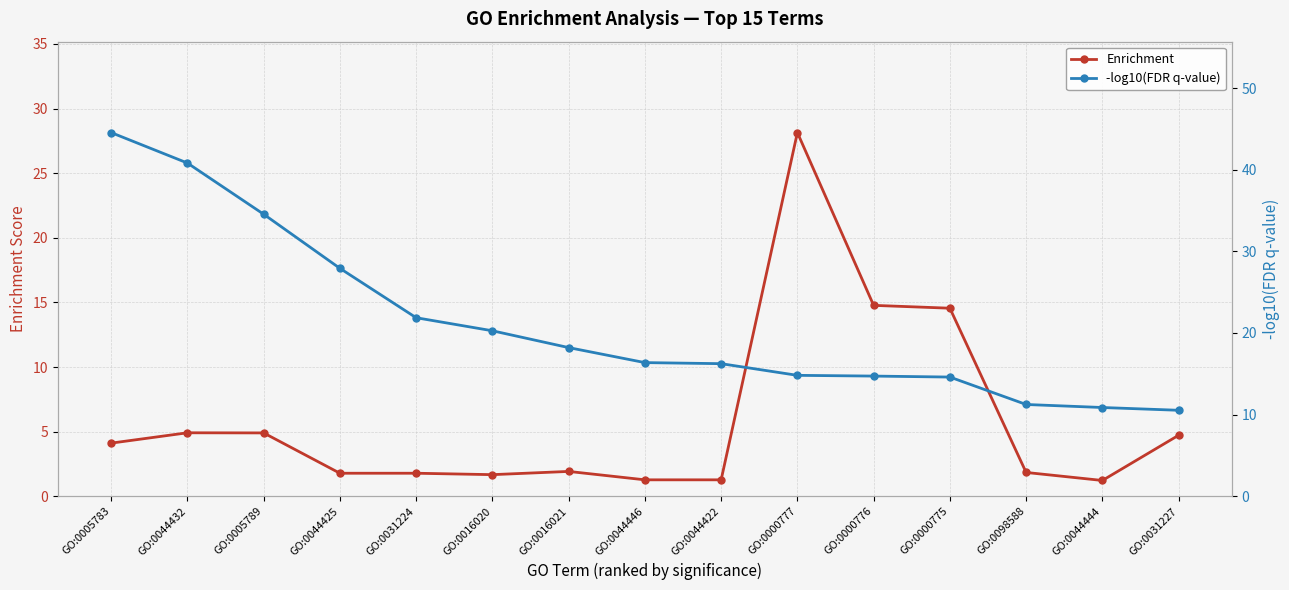

What is the difference between the -log10(FDR q-value) values at GO:0000776 and GO:0044444?

3.9